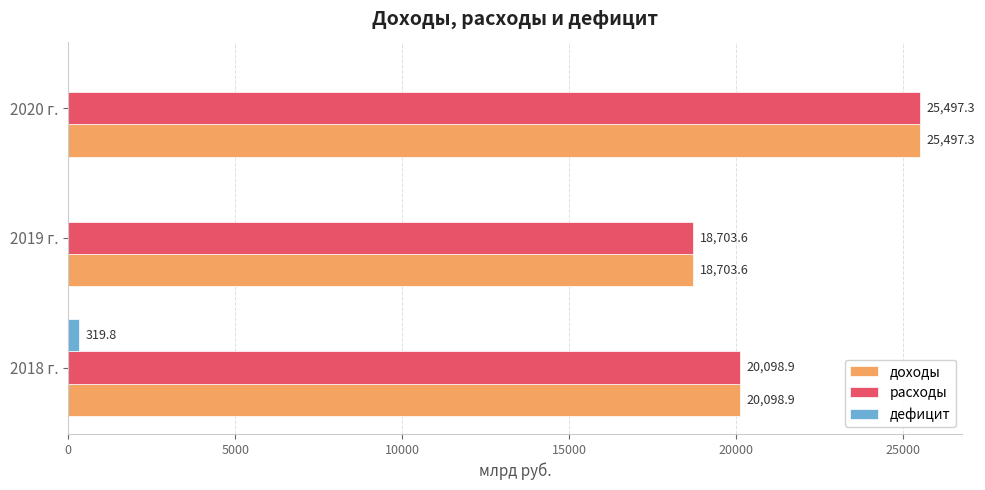

What is the sum of the расходы values at 2020 г. and 2019 г.?

44200.9